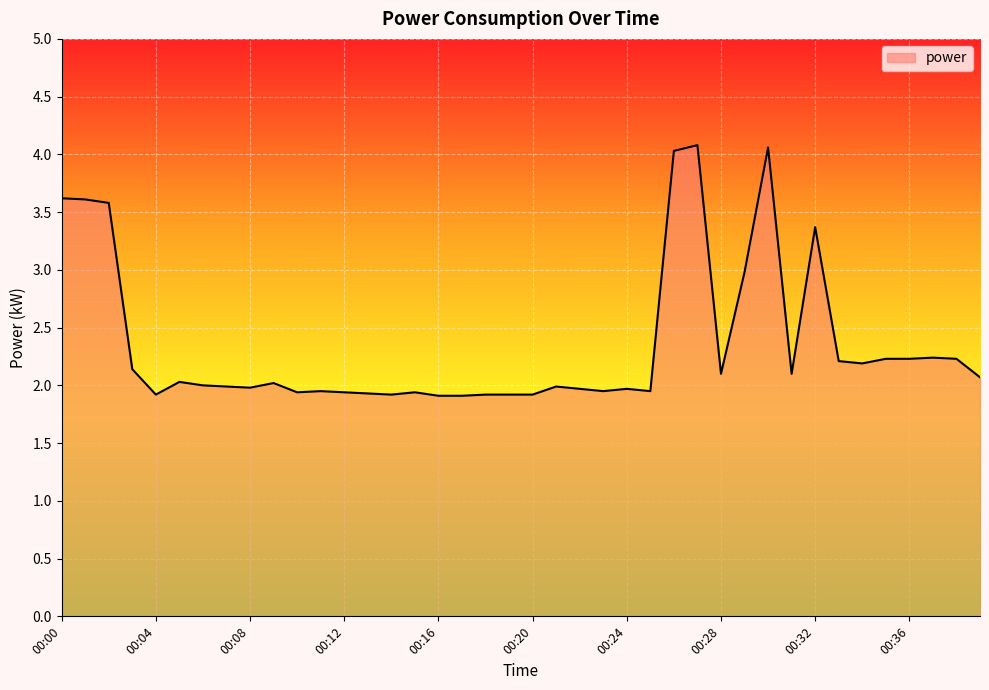

How many series are shown in this chart?

1